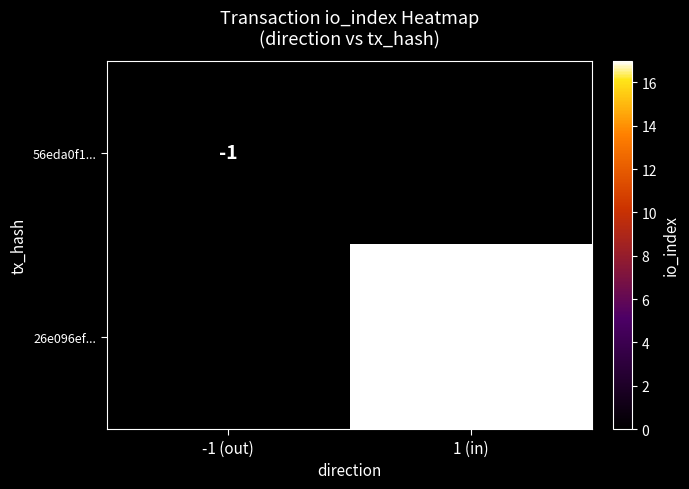

The 26e096ef... series shows 17 at 1 (in). True or false?

True